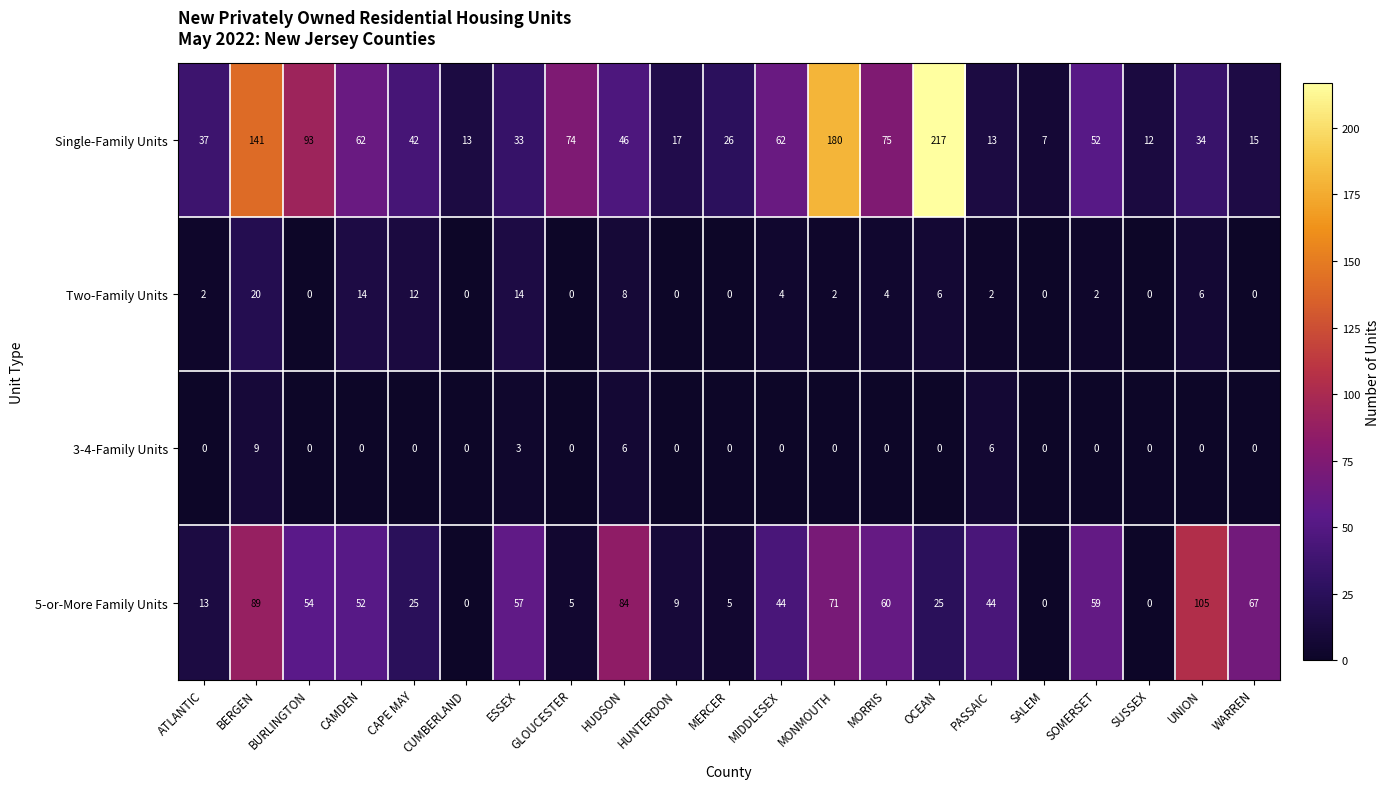

The 5-or-More Family Units series shows 36 at WARREN. True or false?

False